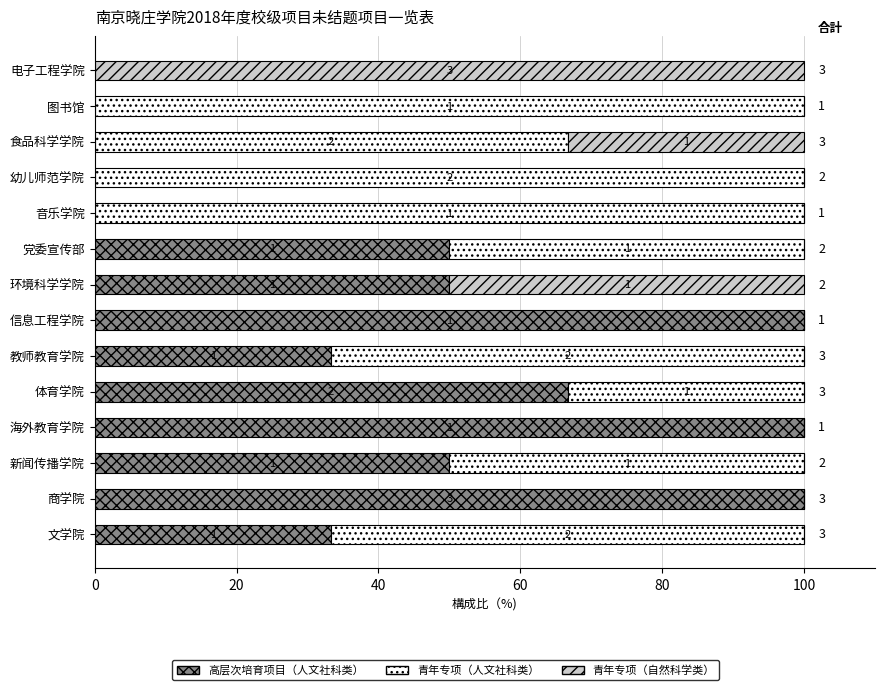

What are all the series names shown in the legend?

高层次培育项目（人文社科类）, 青年专项（人文社科类）, 青年专项（自然科学类）